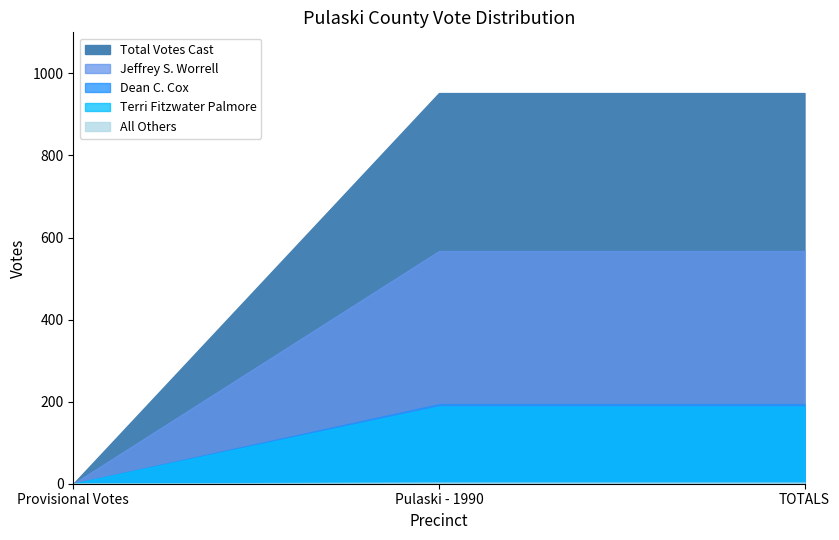

What is the label of the 3rd point from the right?

Provisional Votes